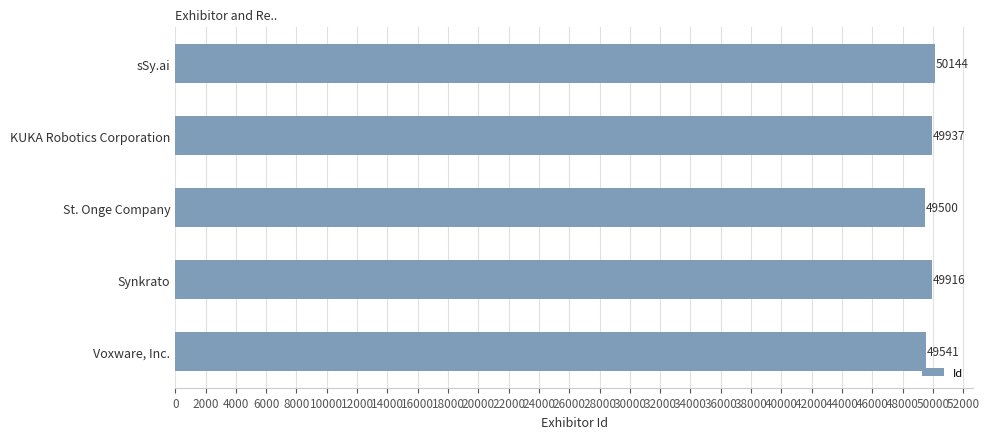

What is the label of the 2nd bar from the bottom?

Synkrato